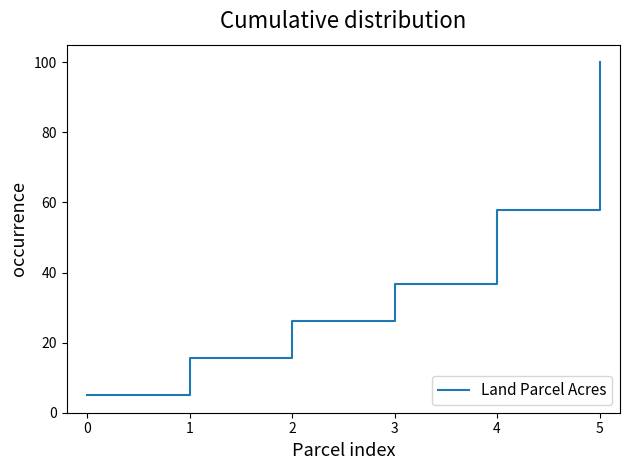

Reading left to right, extract all data points from this chart.

4.9	15.5	26.1	36.6	57.7	100.0